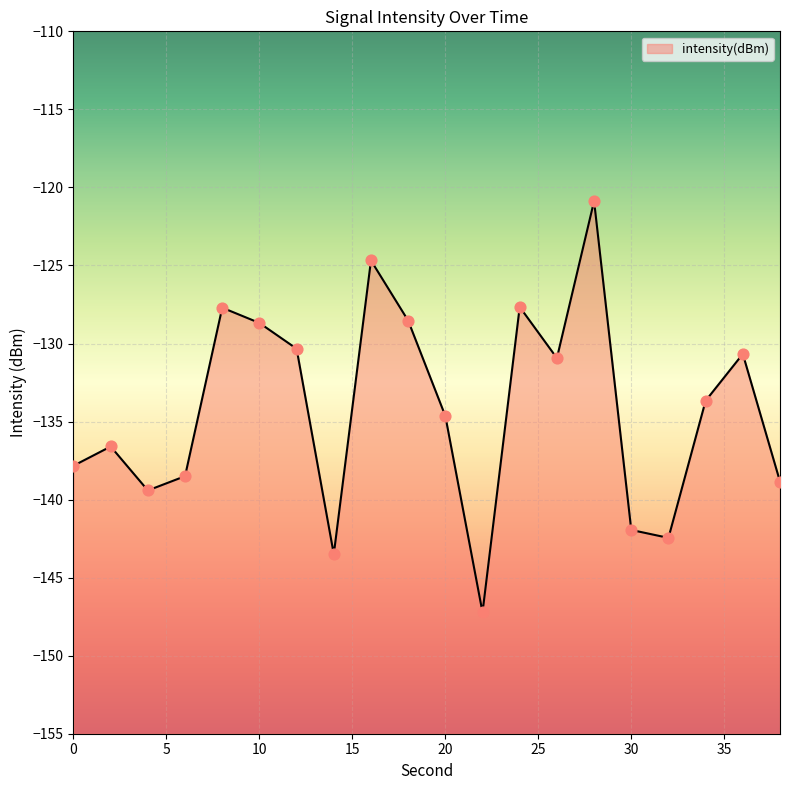

Which has a higher value, 10 or 24?

24